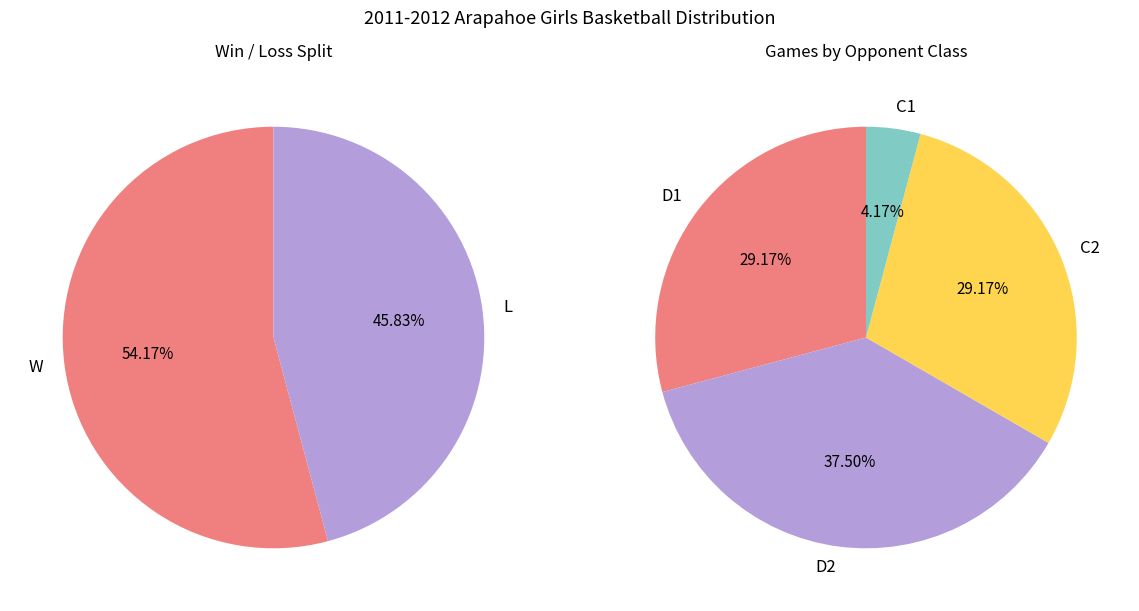

What percentage is the L slice, to the nearest percent?

46%